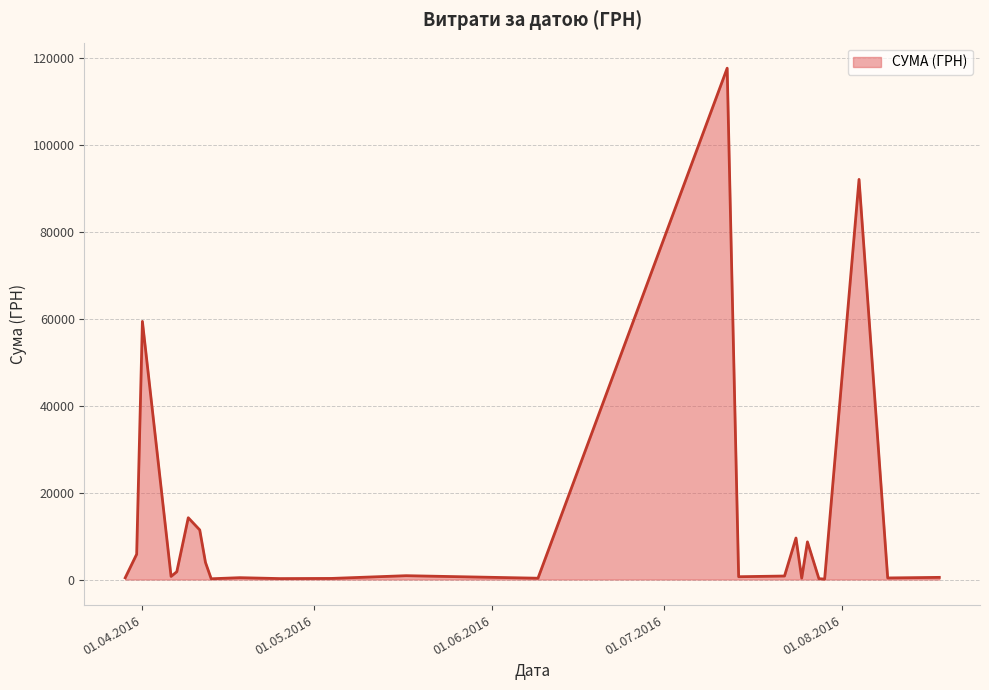

What is the difference between the second highest and second lowest values?

91825.0